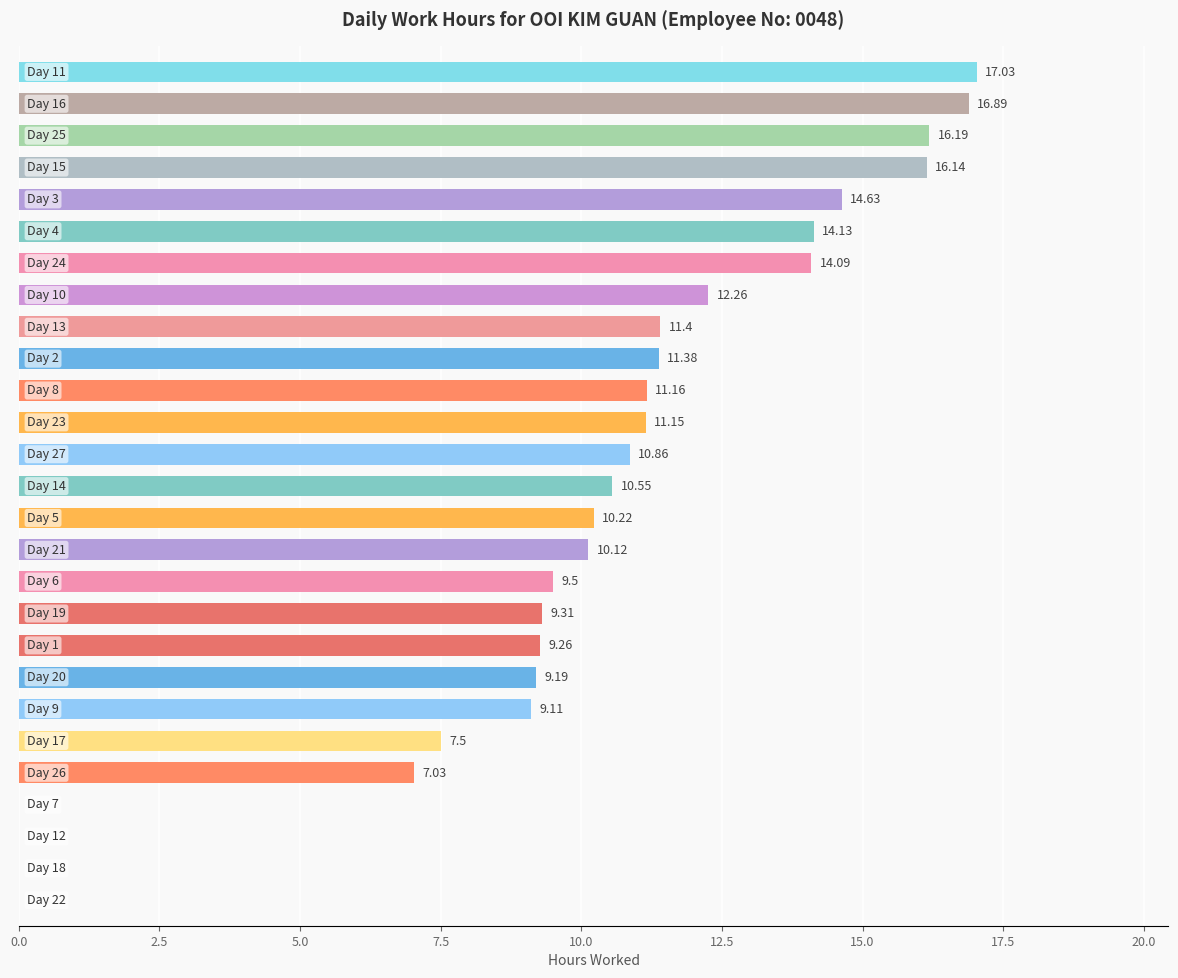

What is the sum of all values?

269.1